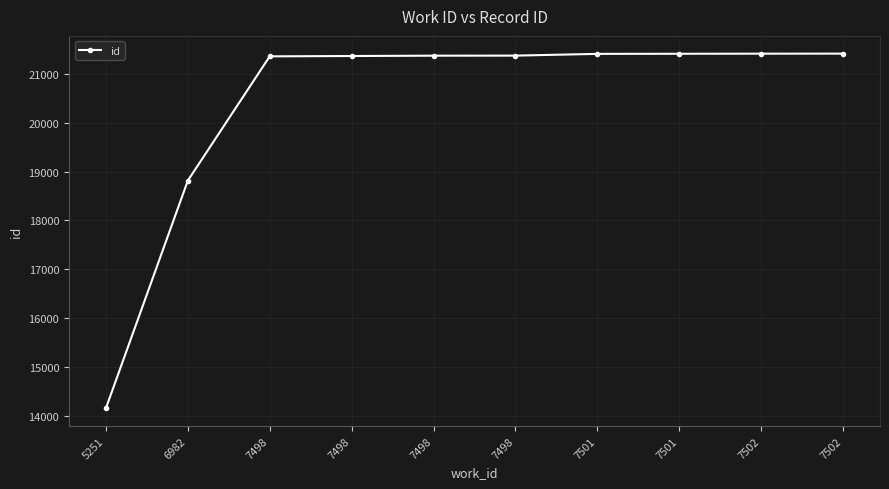

What is the change in value from 7498 to 7502?

+49